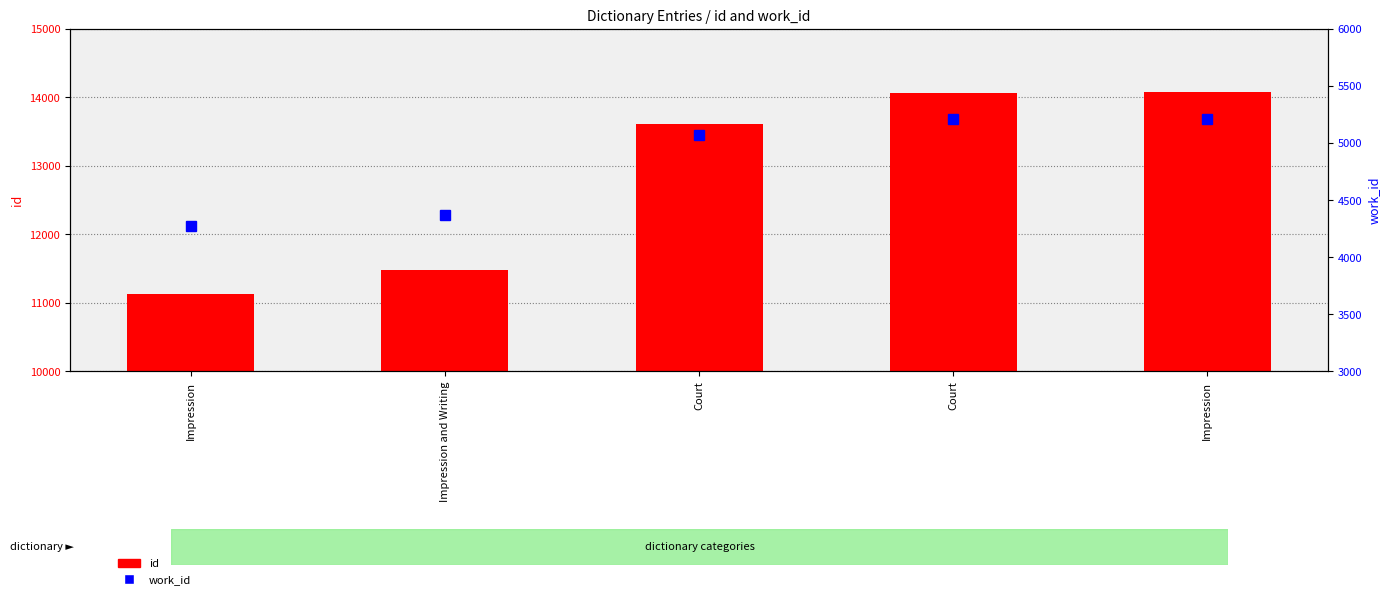

Reading left to right, what are all the values shown in this chart?

id: 11129	11482	13609	14067	14074
work_id: 4269	4370	5070	5214	5214